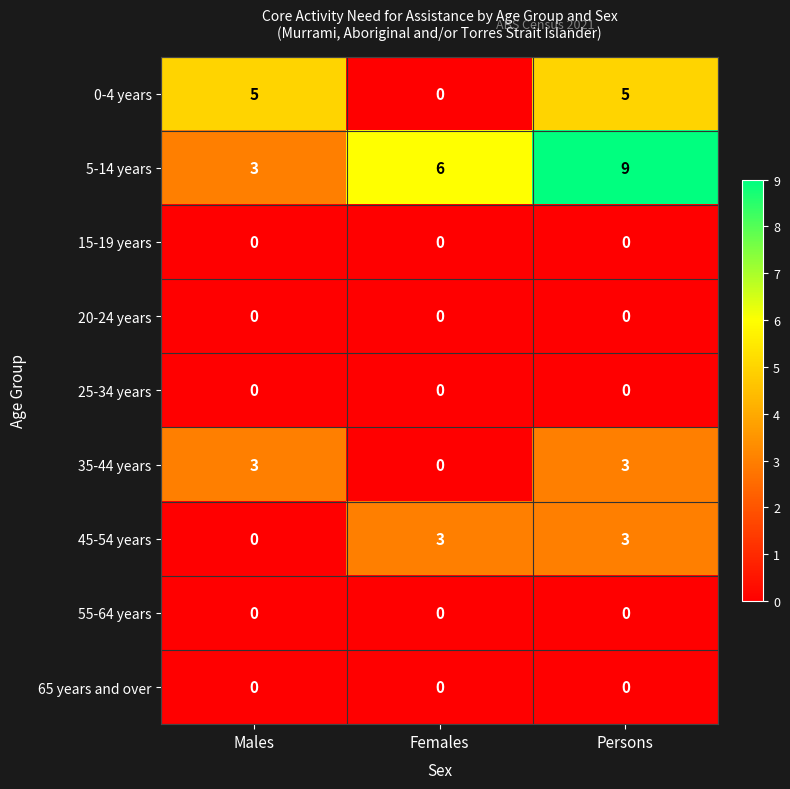

What is the difference between the 35-44 years values at Males and Females?

3